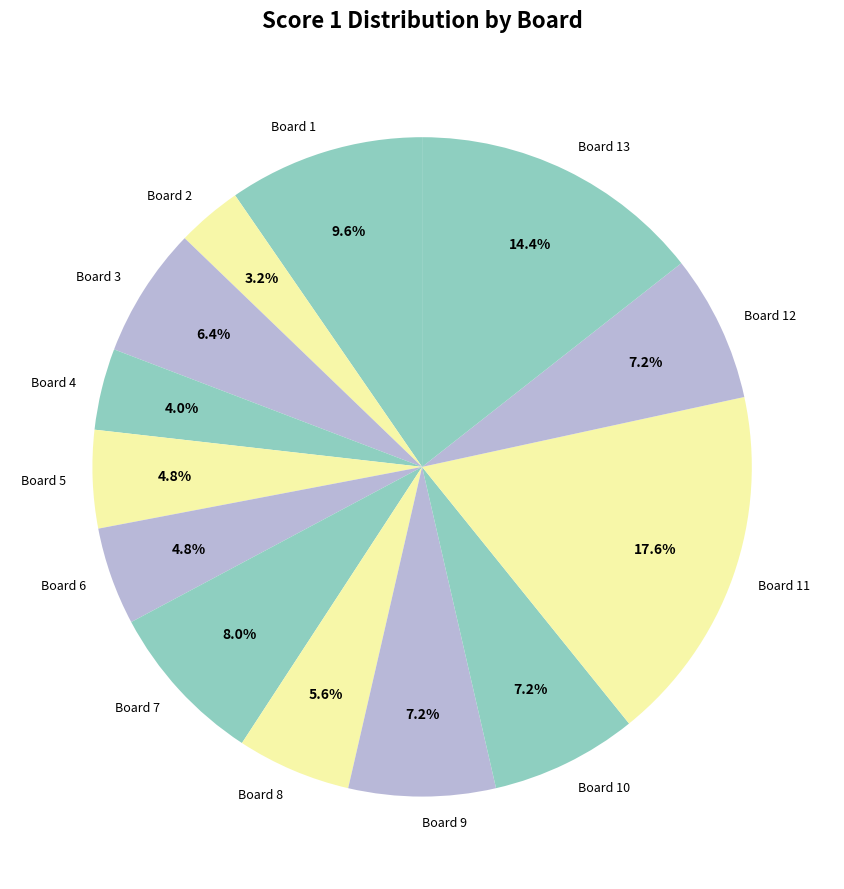

What percentage is the Board 13 slice, to the nearest percent?

14%